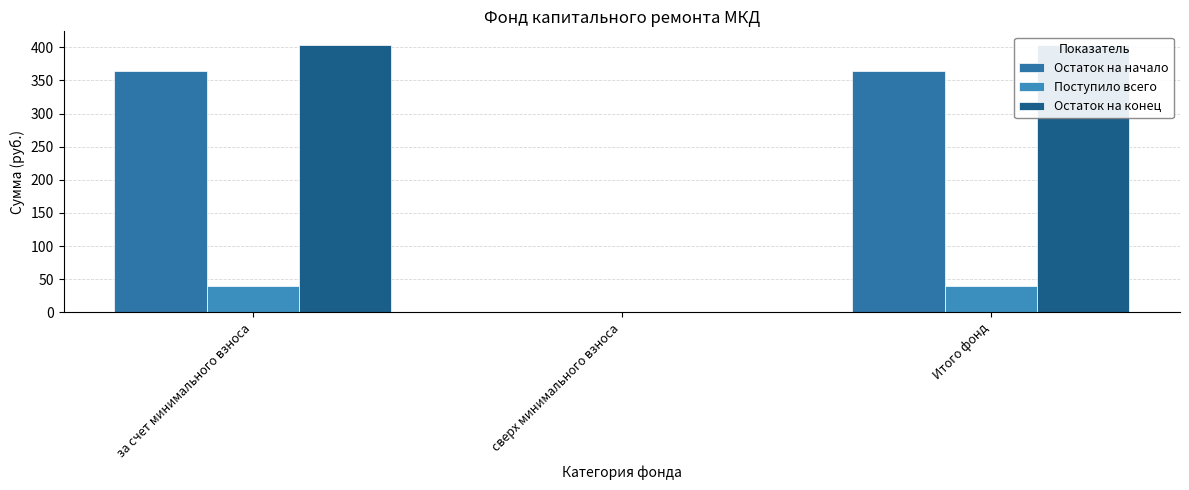

What are all the series names shown in the legend?

Остаток на начало, Поступило всего, Остаток на конец